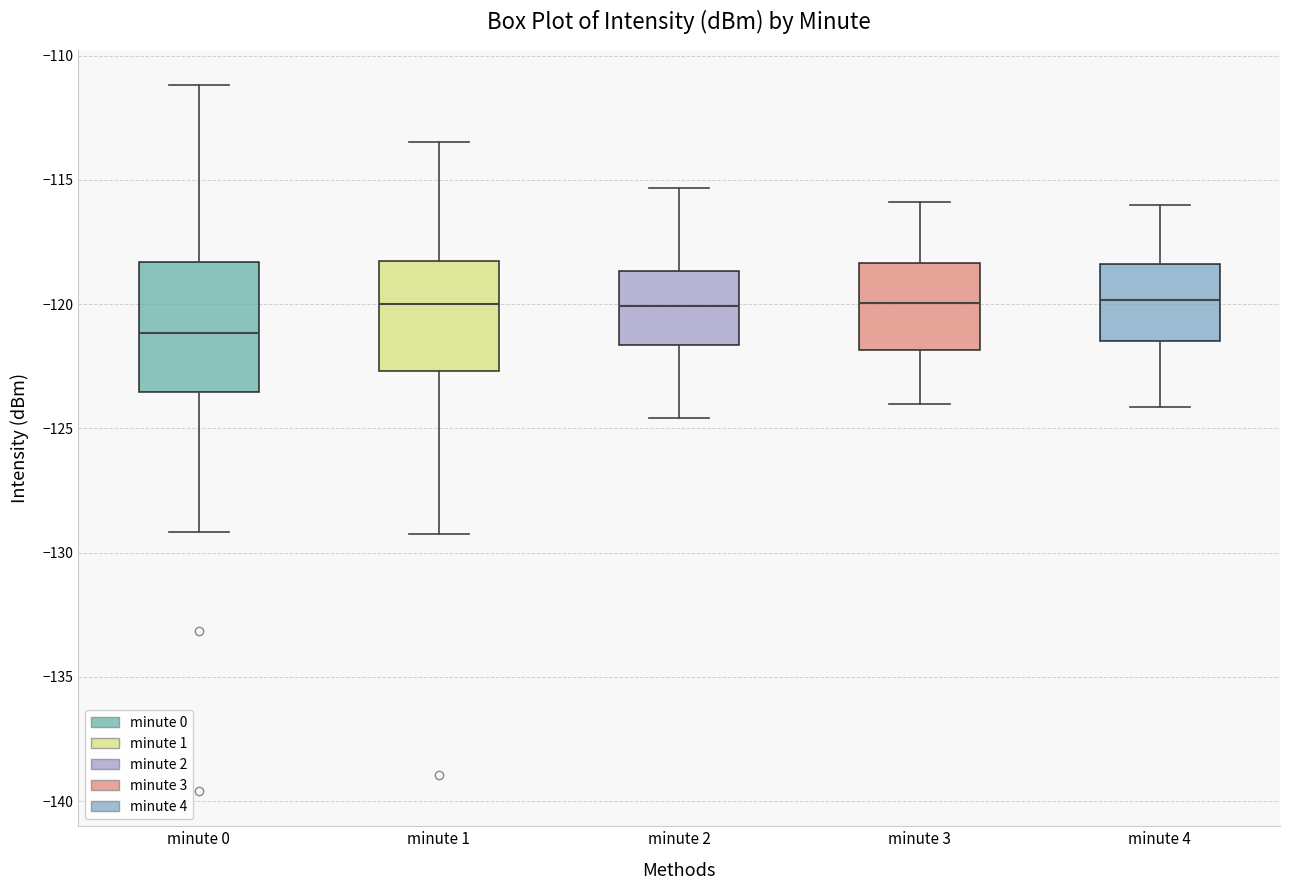

Which box is the tallest, from its lower edge to its upper edge?

minute 0